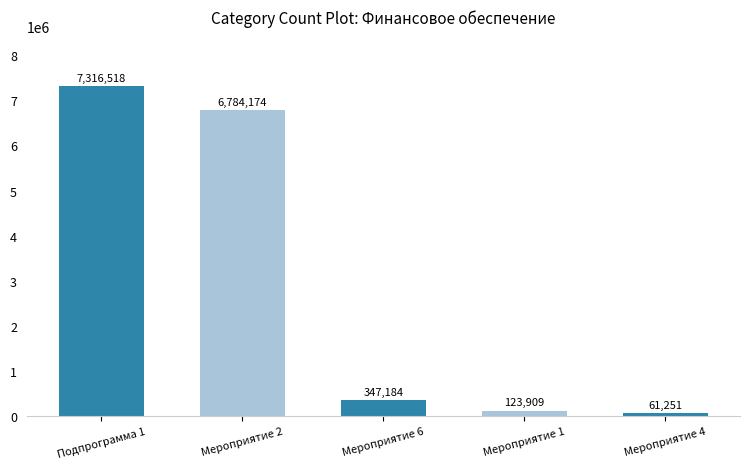

How many categories are shown in the chart?

5